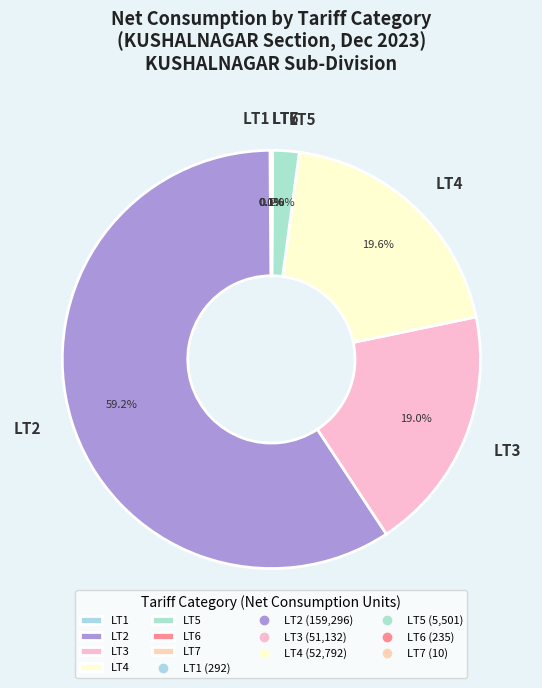

Does any single category account for the majority?

Yes